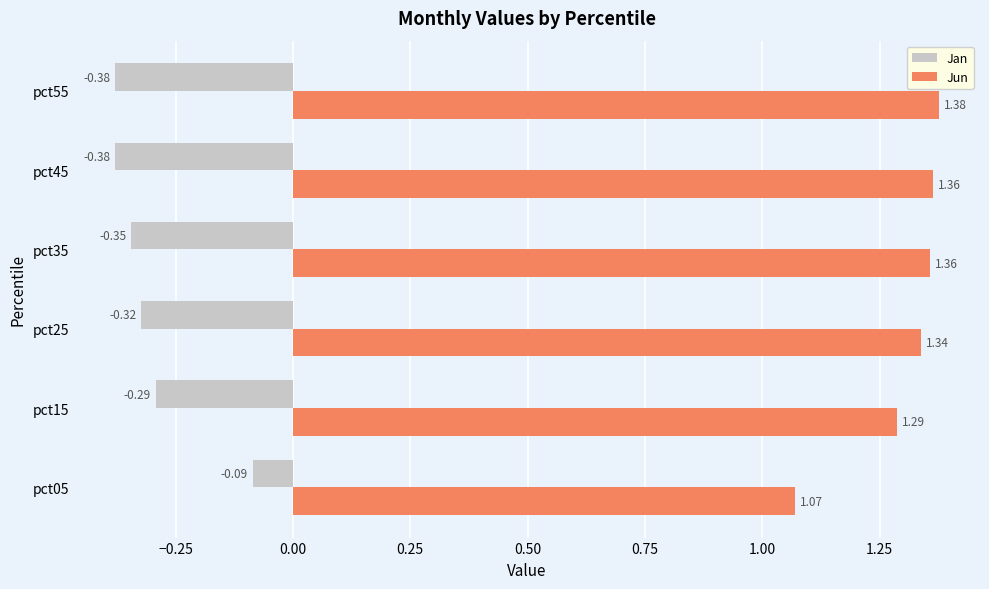

Is the value of Jun at pct45 greater than the value of Jan at pct35?

Yes